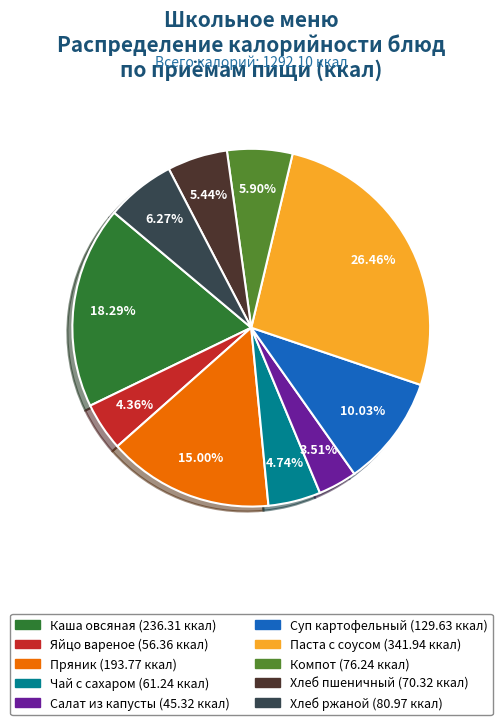

Does any single category account for the majority?

No